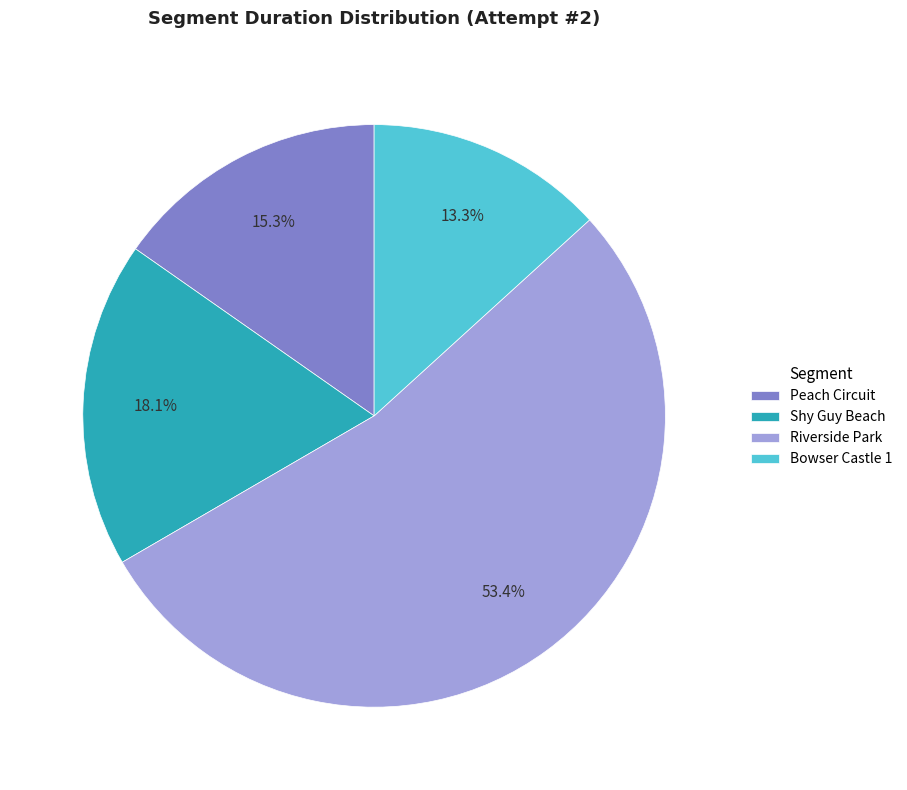

To the nearest percent, what is the average slice percentage?

25%